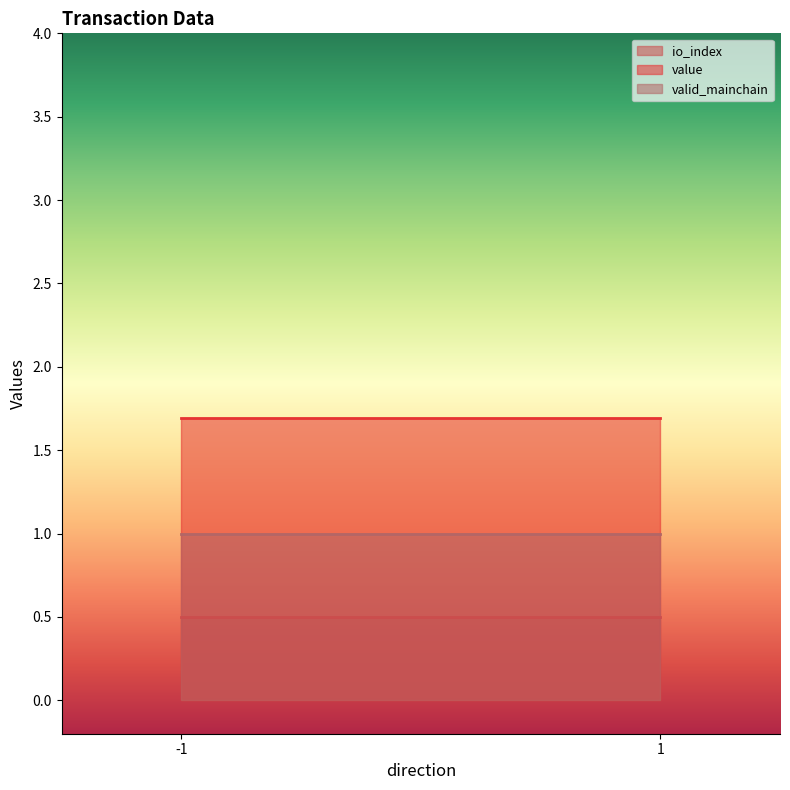

What is the sum of all value values?

3.4